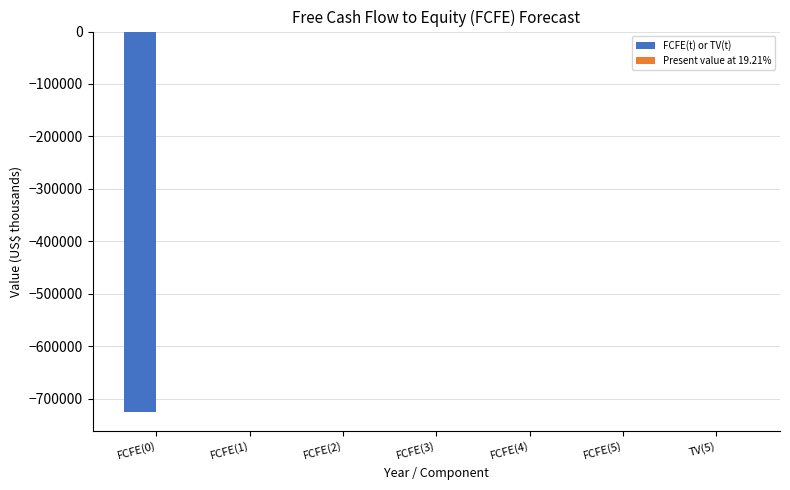

Reading left to right, extract all data points from this chart.

FCFE(0)=-725499	FCFE(1)=0	FCFE(2)=0	FCFE(3)=0	FCFE(4)=0	FCFE(5)=0	TV(5)=0